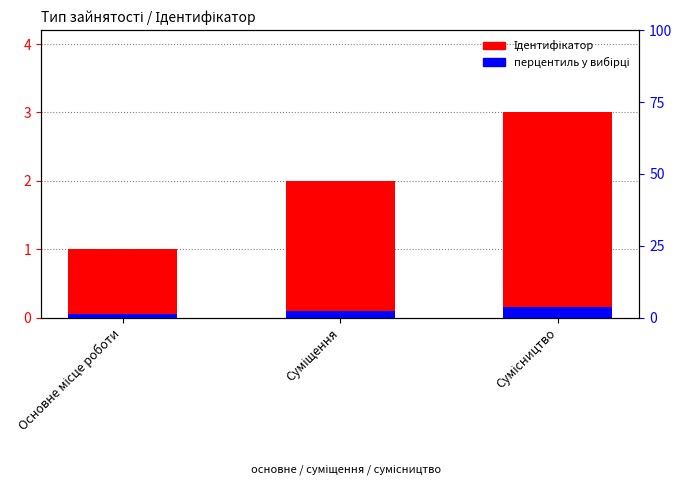

The value of Ідентифікатор at Основне місце роботи is 1.0. True or false?

True